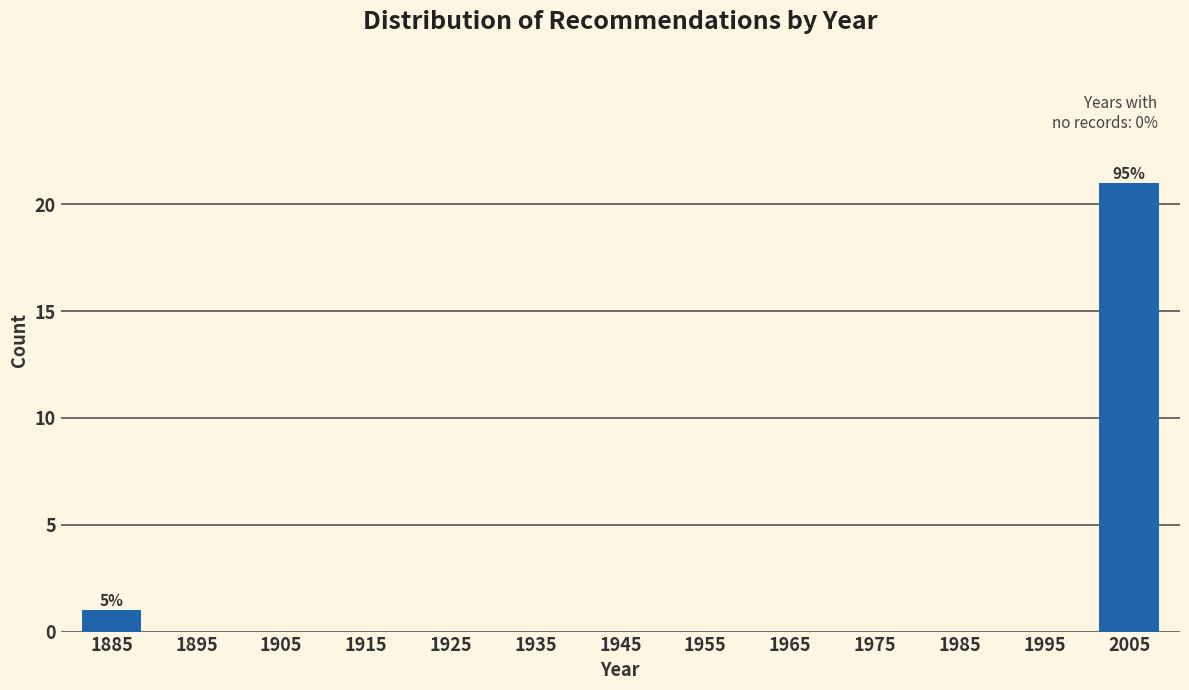

Reading left to right, list all the values displayed in this chart.

1885=1	1895=0	1905=0	1915=0	1925=0	1935=0	1945=0	1955=0	1965=0	1975=0	1985=0	1995=0	2005=21